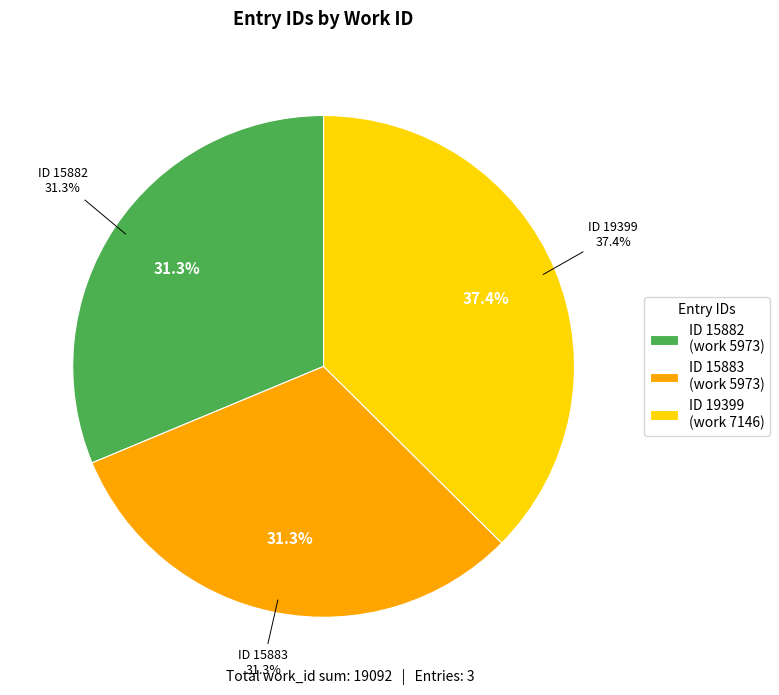

Between 15883 and 19399, which is larger?

19399